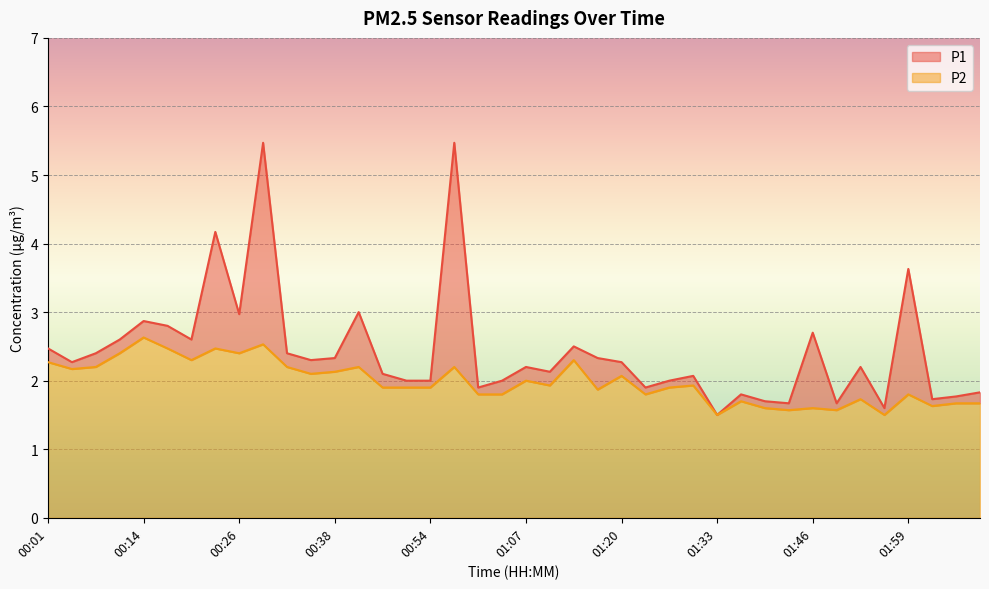

The P1 series shows 2.1 at 01:30. True or false?

True